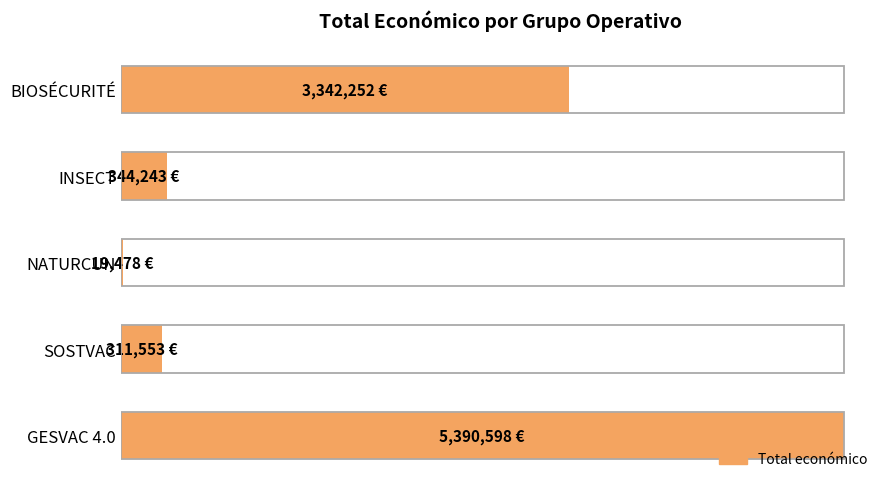

What is the sum of the values at NATURCUN and INSECT?

363721